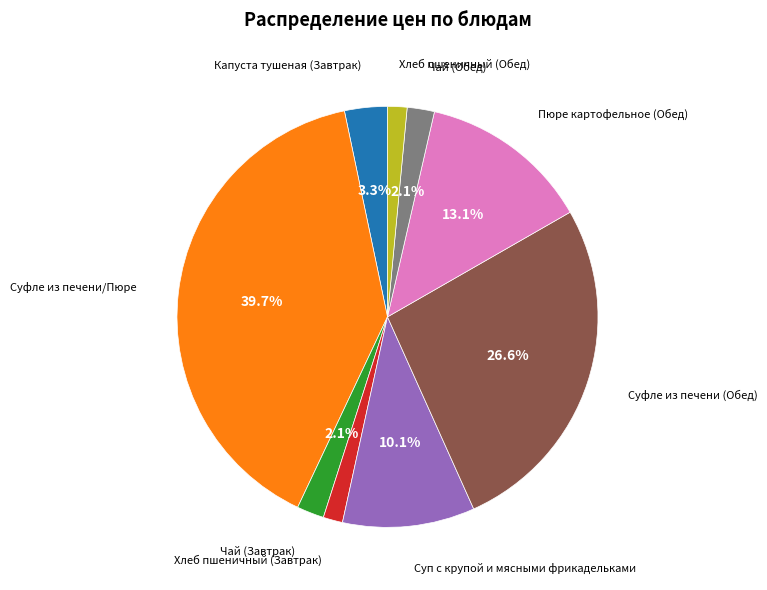

Is there a majority slice in this chart?

No